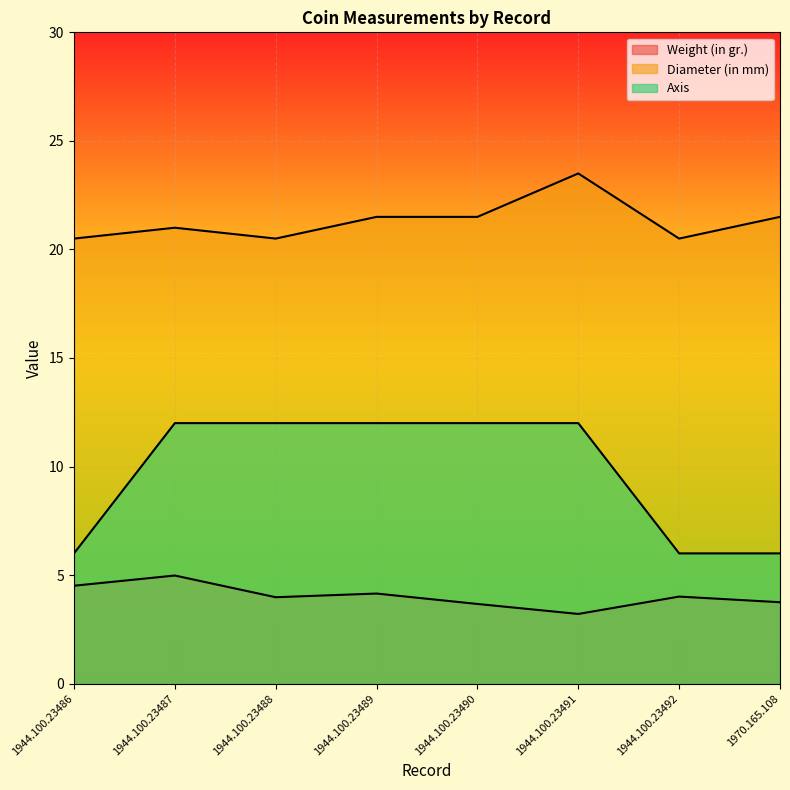

Which label corresponds to the largest value in the chart?

1944.100.23491